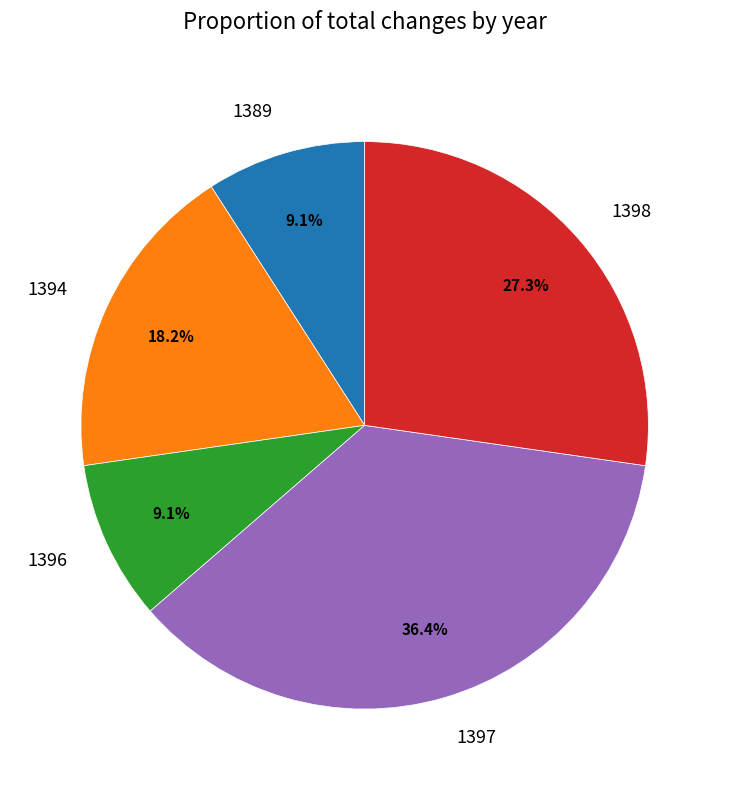

What percentage is the 1389 slice, to the nearest percent?

9%